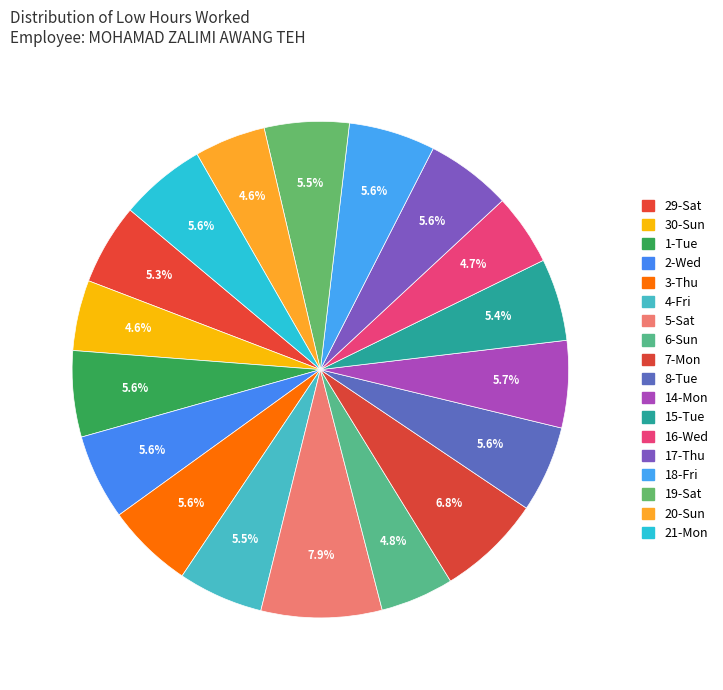

How many segments does this pie chart have?

18